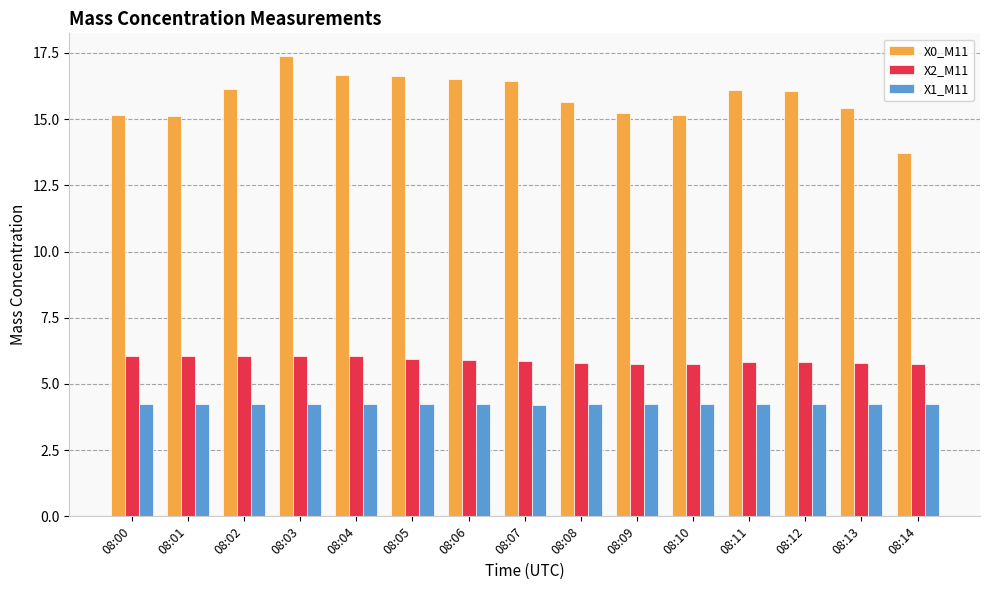

At 08:14, list the series in order from largest to smallest.

X0_M11, X2_M11, X1_M11